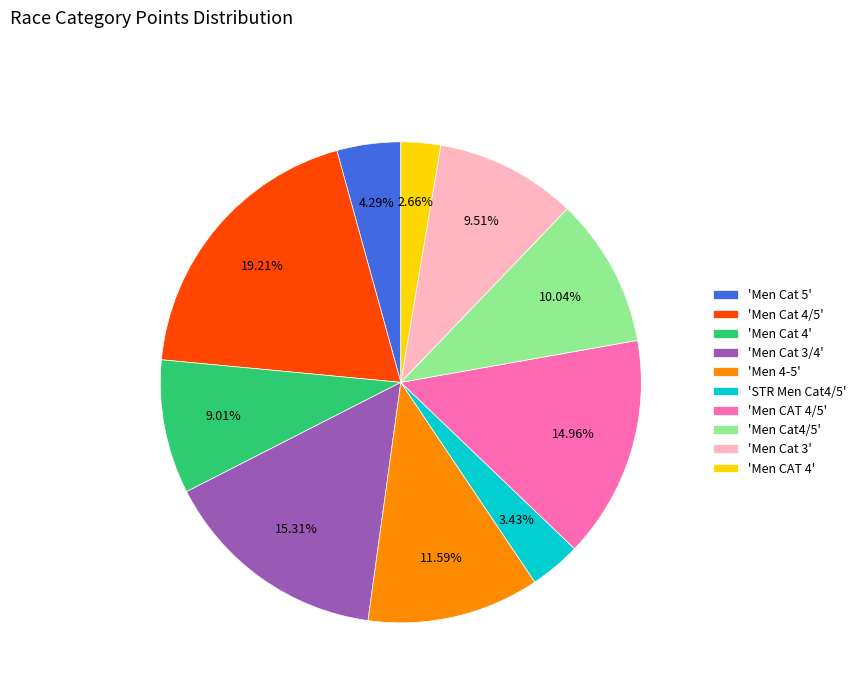

Approximately how many times larger is the value at 'Men Cat 5' compared to 'Men CAT 4/5'?

0.3